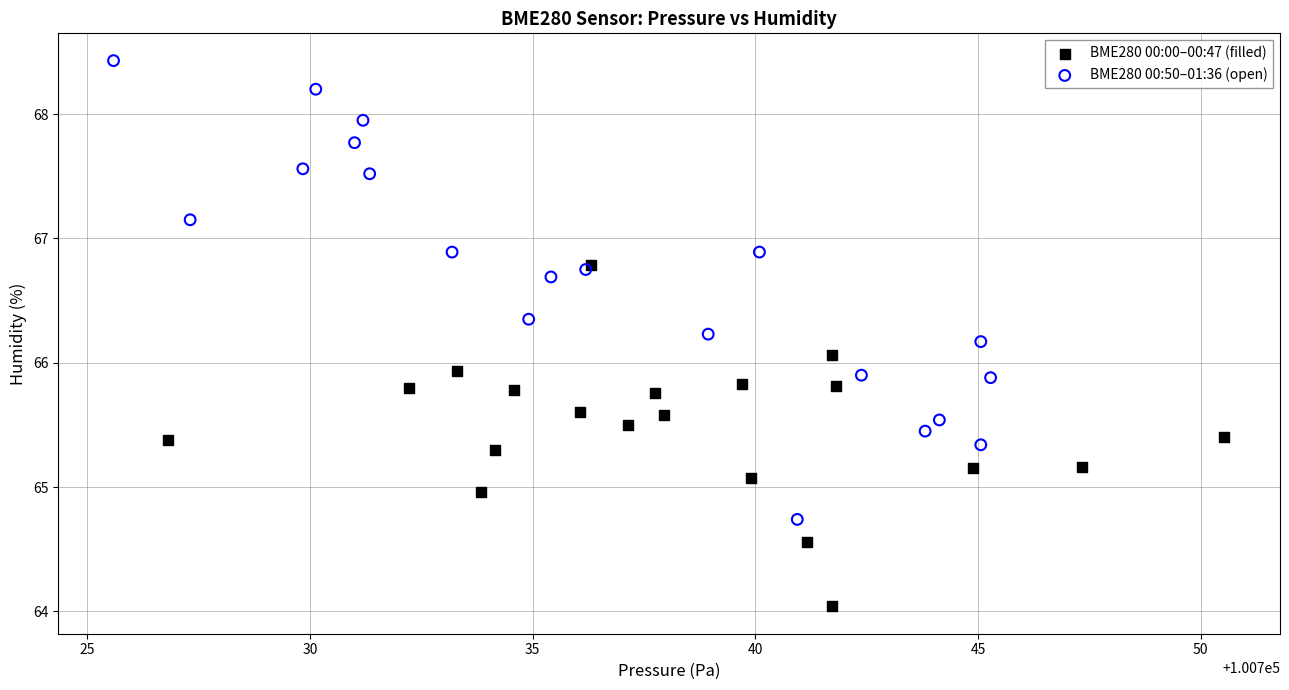

Which series reaches the minimum Y coordinate?

BME280 00:00–00:47 (filled)